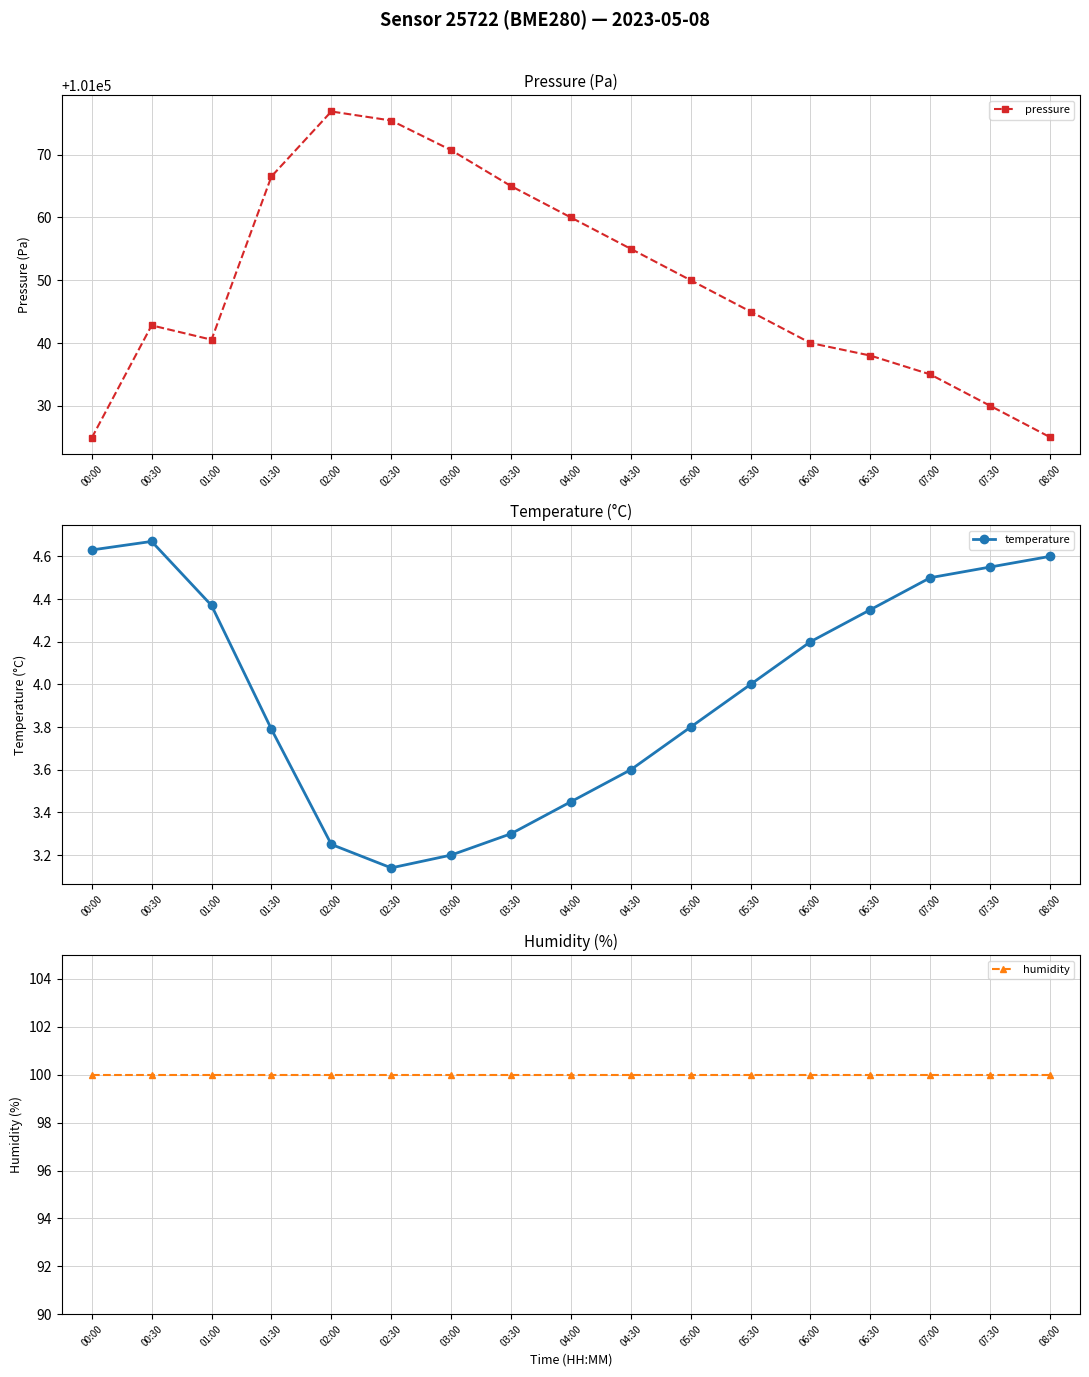

What is the label of the 2nd point from the right?

07:30